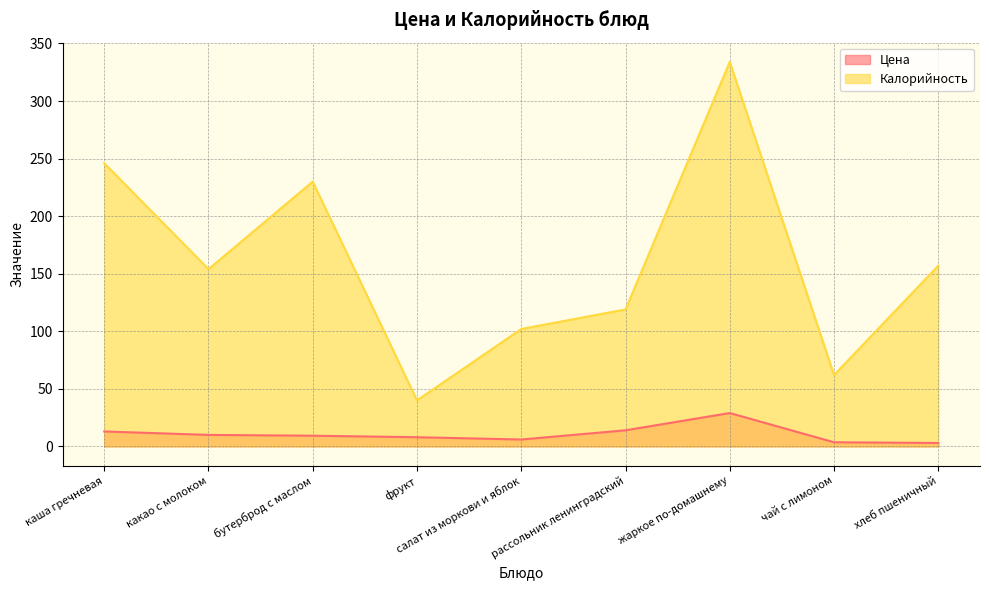

At how many categories does at least one series exceed 27?

9